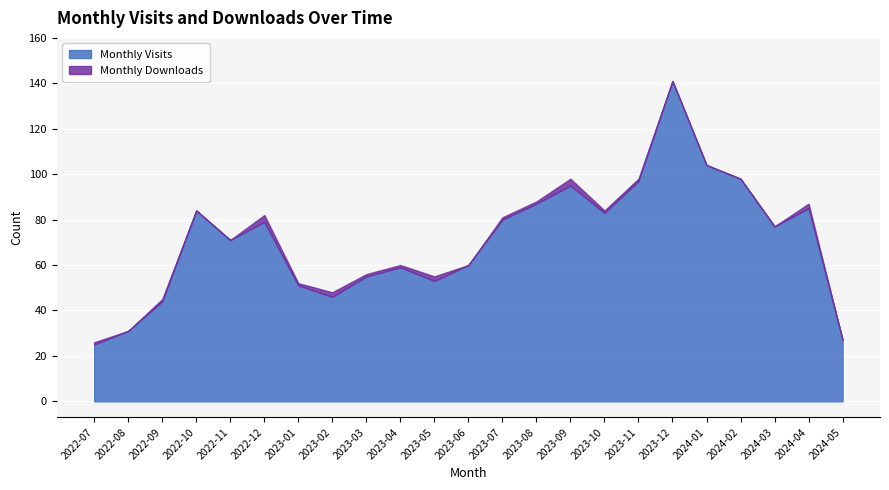

What is the label of the 18th point from the left?

2023-12